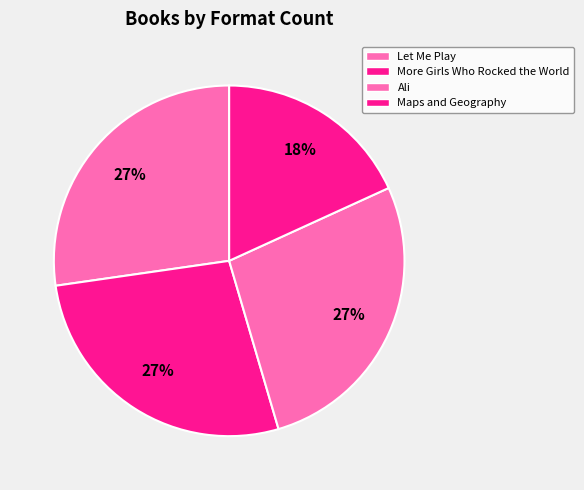

What is the change in value from More Girls Who Rocked the World to Maps and Geography?

-1